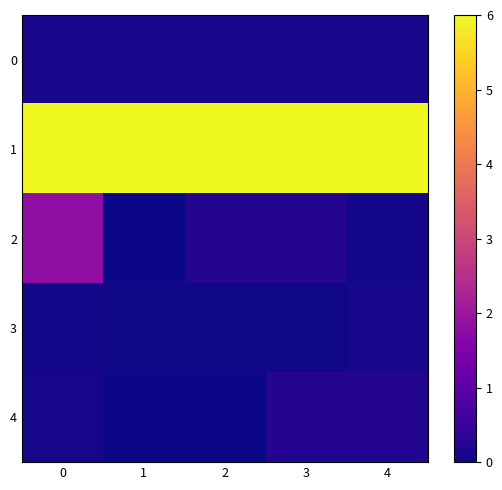

What is the spread (max minus min) of values at 1?

6.0